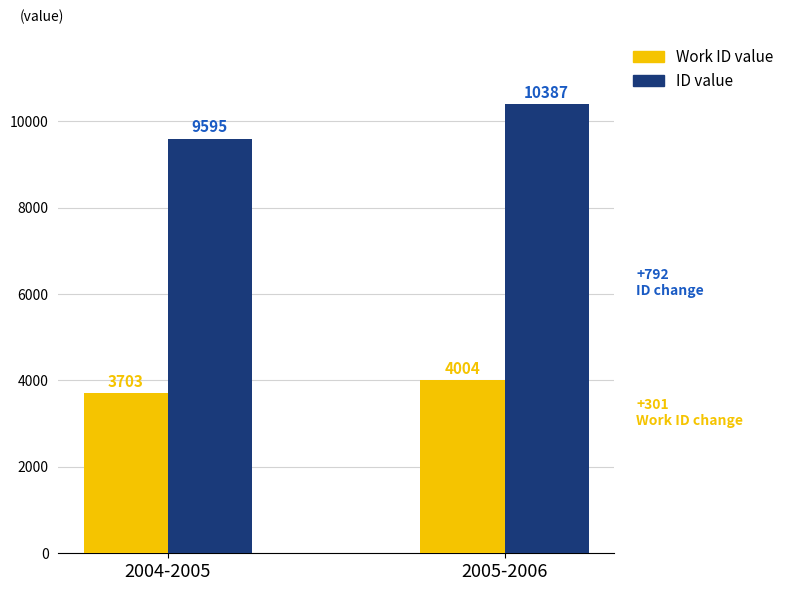

What is the total value across all series at 2005-2006?

14391